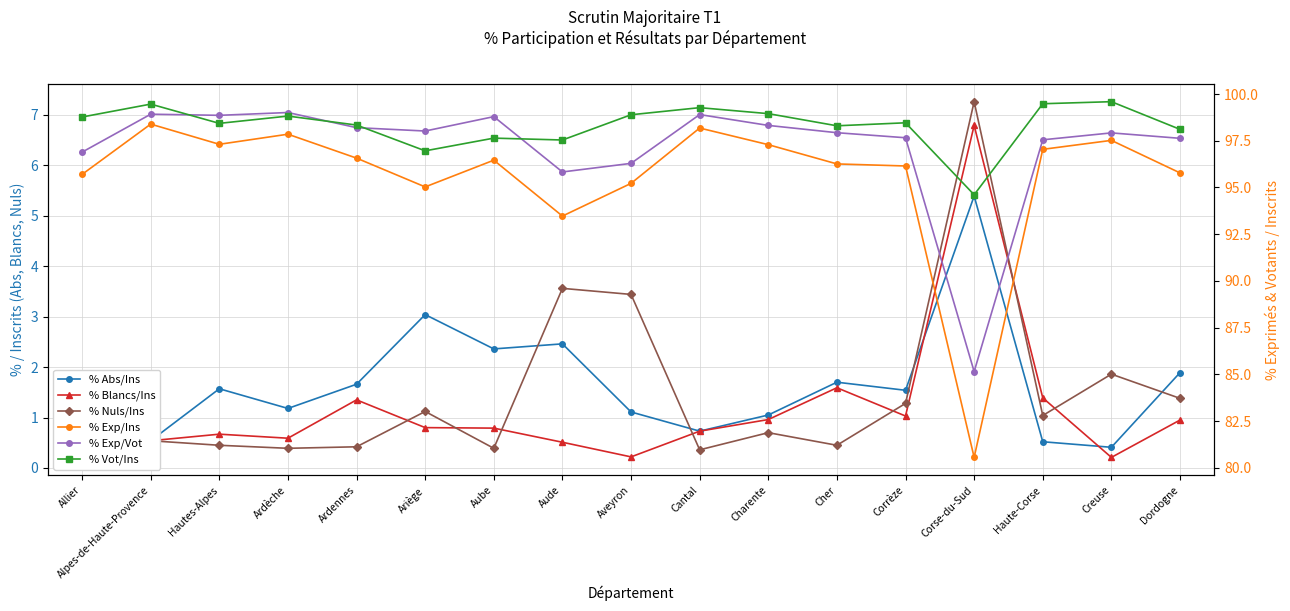

What is the sum of the % Nuls/Ins values at Creuse and Hautes-Alpes?

2.3